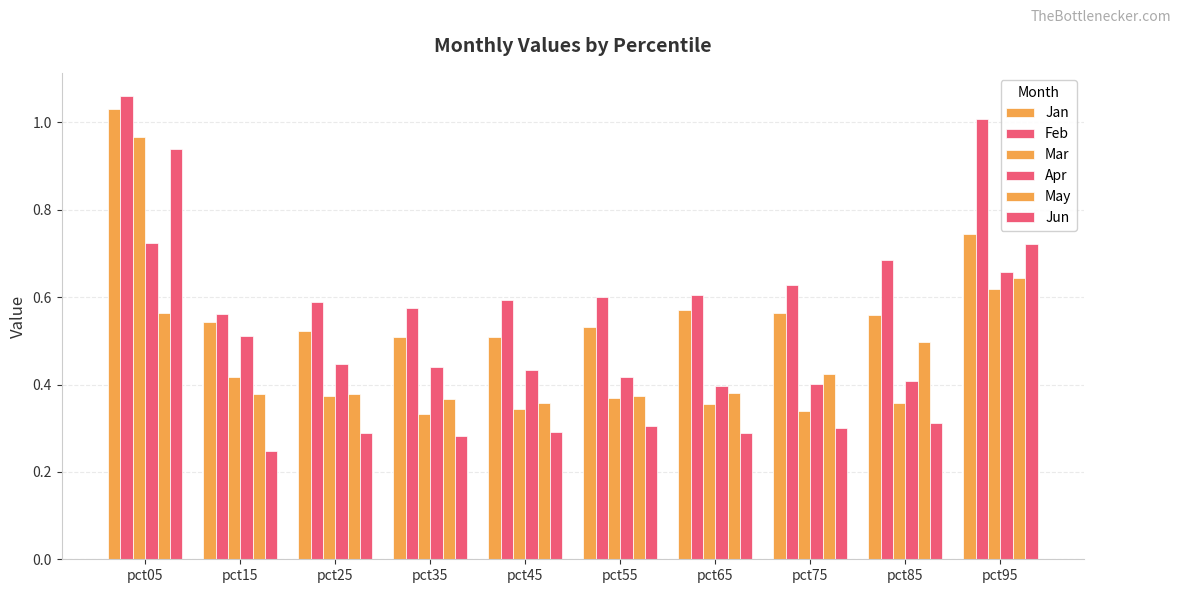

At which category is the sum across all series the highest?

pct05